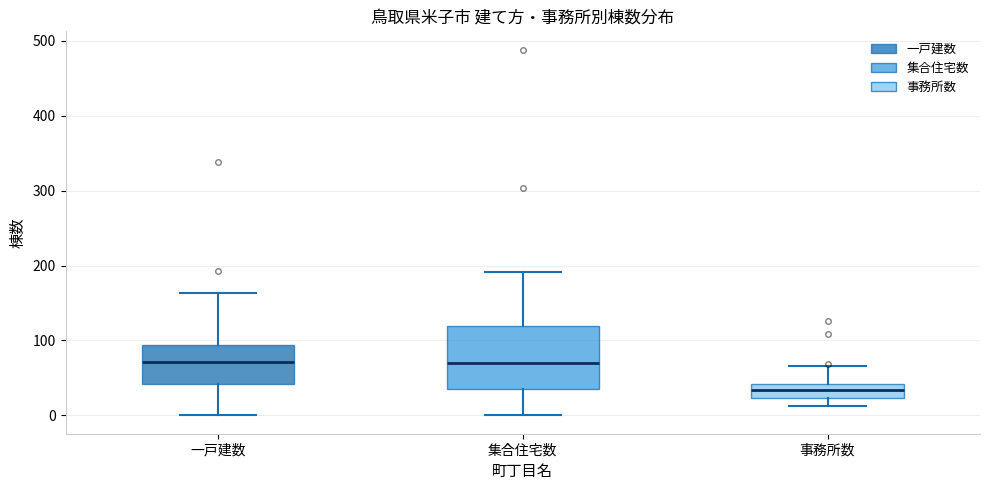

Where does the upper whisker of the box for 一戸建数 end on the y-axis? The values are not printed on the chart, so give them approximately, as read against the axis.

160